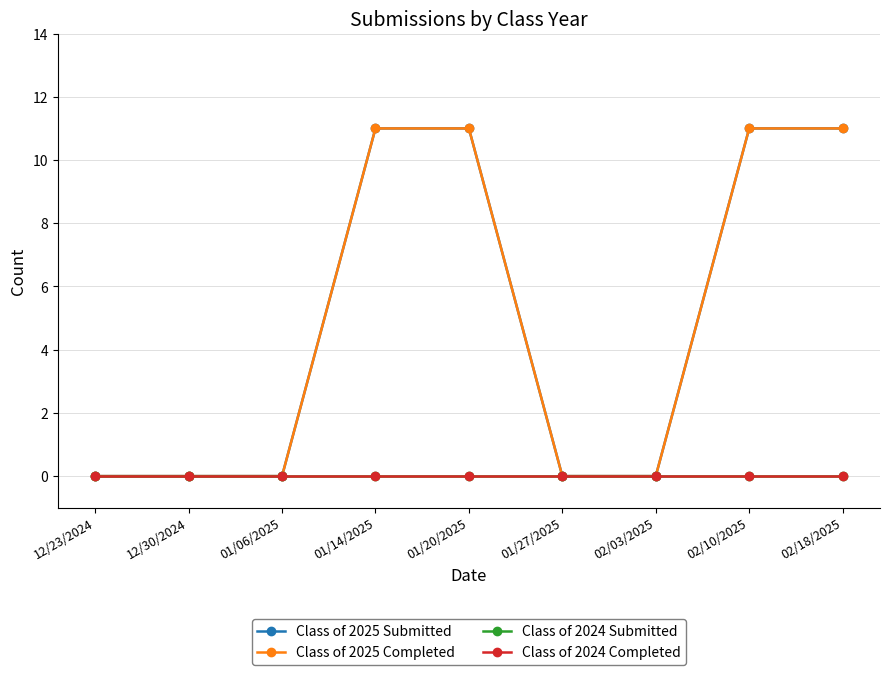

Which category has the highest value in the Class of 2025 Submitted series?

01/14/2025